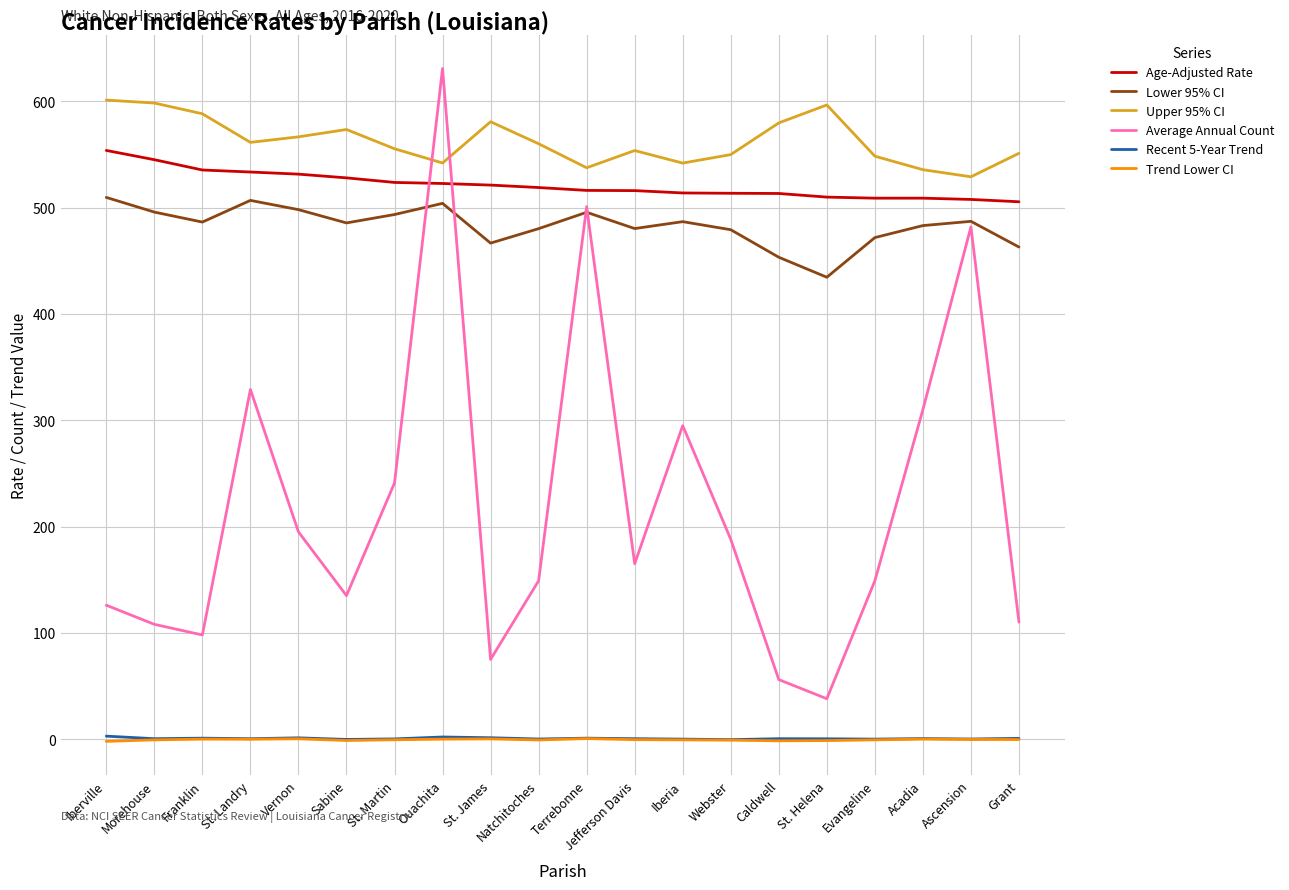

True or false: Upper 95% CI and Recent 5-Year Trend cross at least once.

False